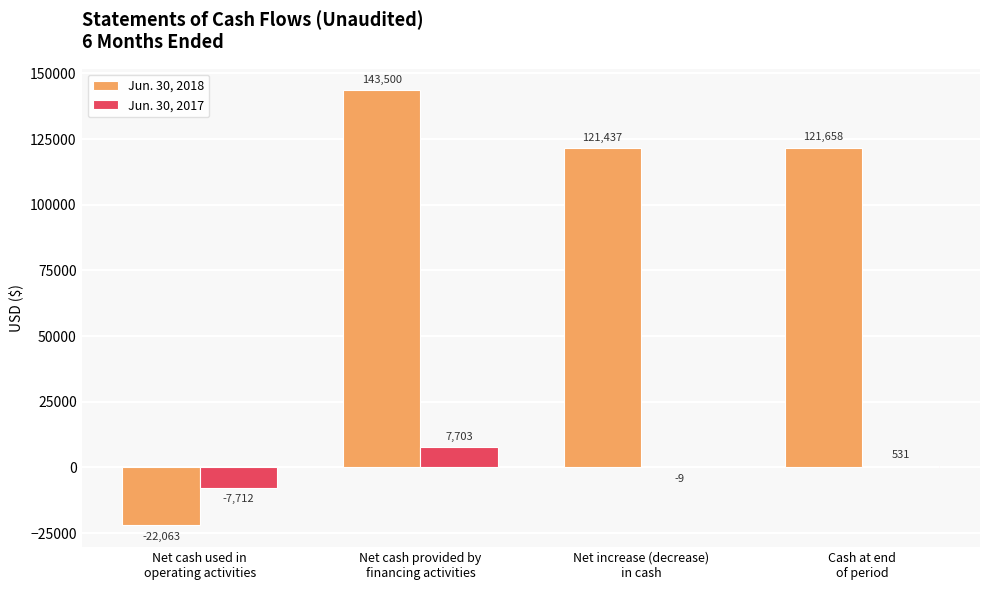

What is the maximum value for Jun. 30, 2018?

143500